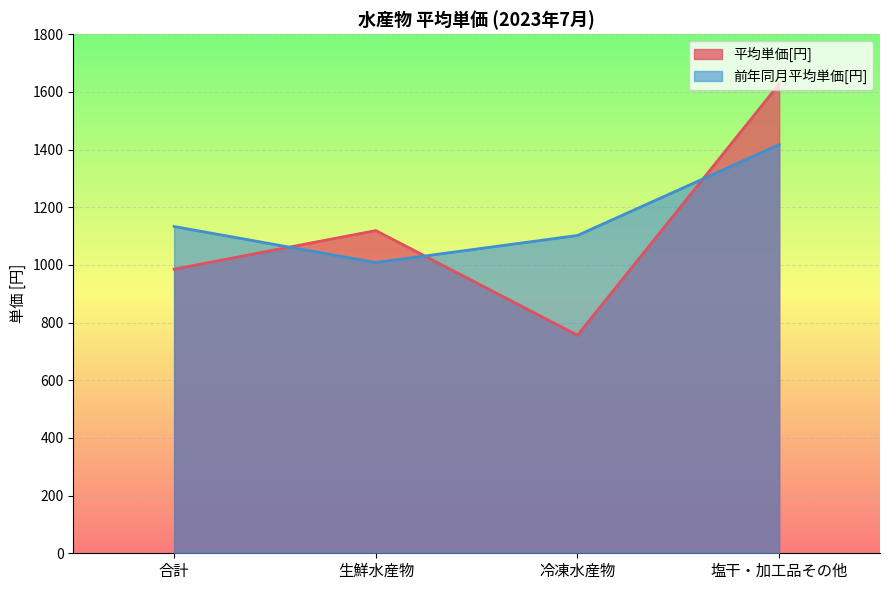

What is the value of the 前年同月平均単価[円] point at the 3rd from the left?

1102